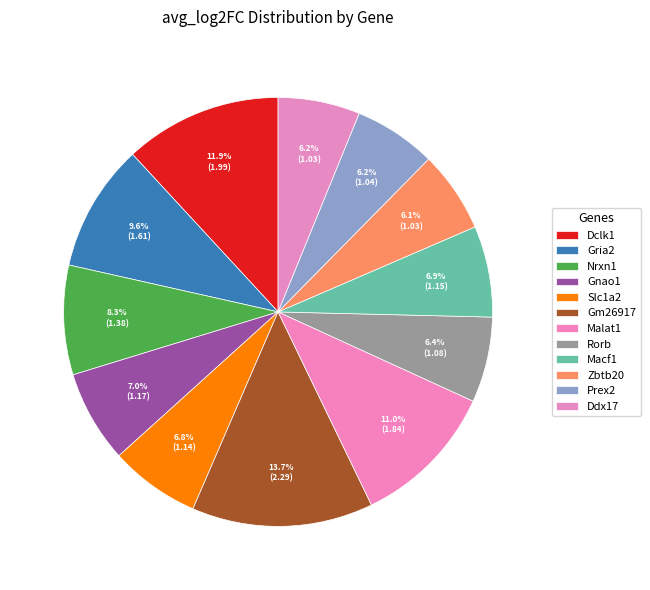

Is the sum of Gnao1 and Prex2 greater than half?

No